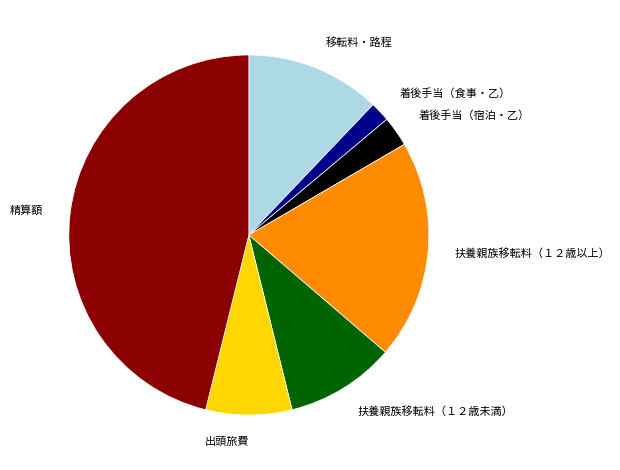

Do 出頭旅費 and 着後手当（食事・乙） together represent more than half of the pie?

No